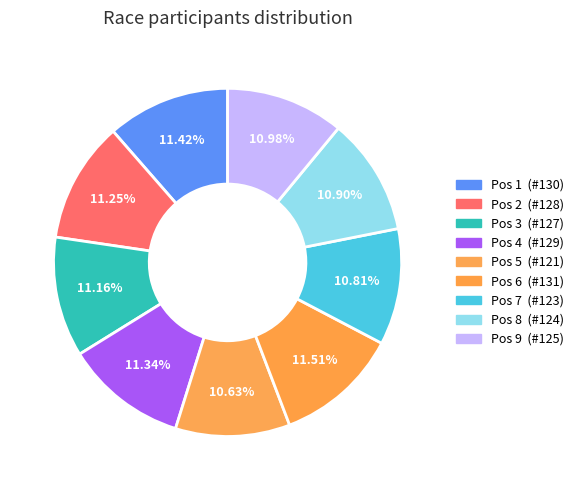

How many slices are in this pie chart?

9